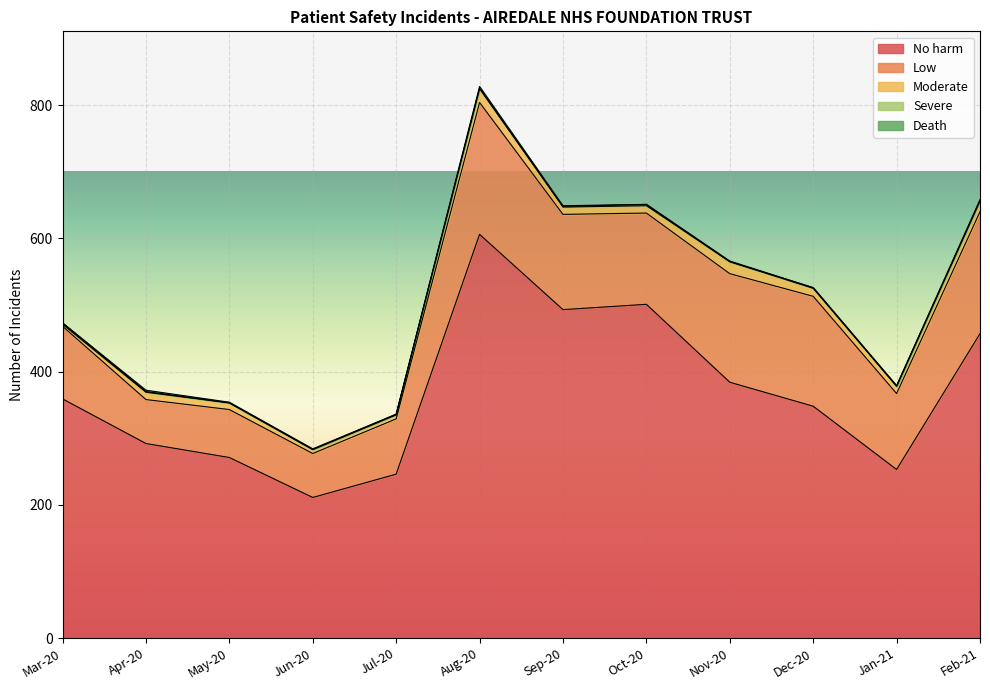

Reading left to right, extract all data points from this chart.

No harm: Mar-20=359	Apr-20=292	May-20=271	Jun-20=211	Jul-20=246	Aug-20=606	Sep-20=493	Oct-20=501	Nov-20=384	Dec-20=348	Jan-21=253	Feb-21=457
Low: Mar-20=109	Apr-20=66	May-20=72	Jun-20=66	Jul-20=83	Aug-20=198	Sep-20=143	Oct-20=137	Nov-20=163	Dec-20=165	Jan-21=114	Feb-21=183
Moderate: Mar-20=3	Apr-20=11	May-20=10	Jun-20=6	Jul-20=6	Aug-20=21	Sep-20=11	Oct-20=11	Nov-20=18	Dec-20=12	Jan-21=11	Feb-21=16
Severe: Mar-20=2	Apr-20=1	May-20=0	Jun-20=0	Jul-20=1	Aug-20=0	Sep-20=1	Oct-20=2	Nov-20=0	Dec-20=1	Jan-21=0	Feb-21=1
Death: Mar-20=0	Apr-20=2	May-20=1	Jun-20=1	Jul-20=0	Aug-20=3	Sep-20=1	Oct-20=0	Nov-20=1	Dec-20=0	Jan-21=1	Feb-21=1